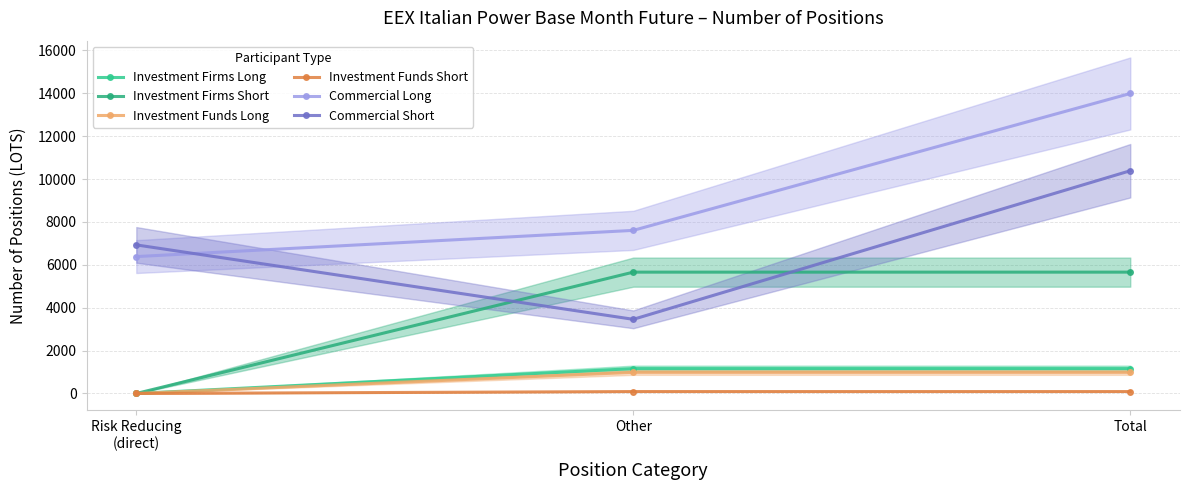

At which category is the sum across all series the highest?

Total